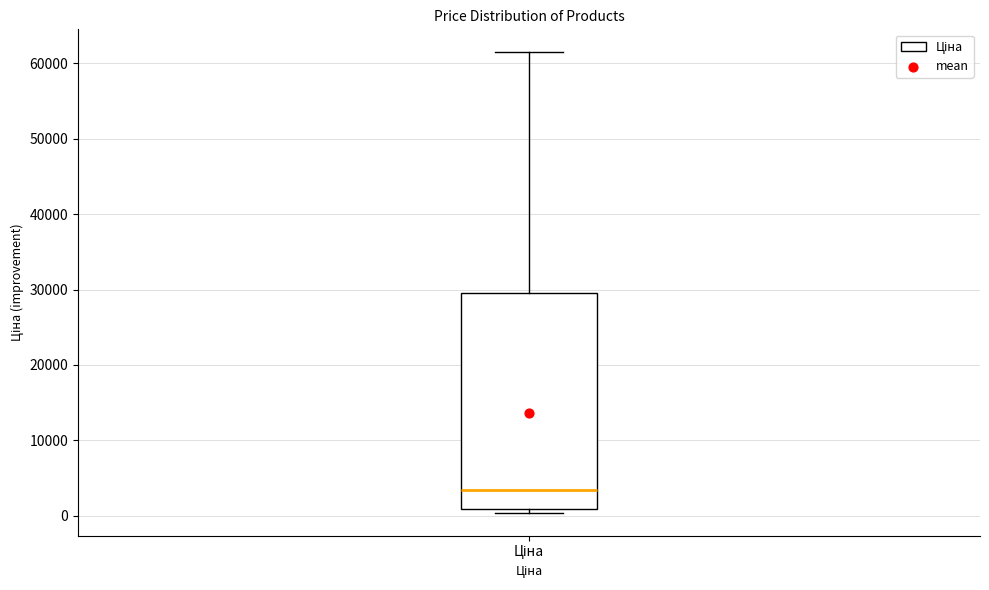

Transcribe this box plot: give where the median line is, the range the box spans, and where the two whiskers end, as read against the y-axis. The values are not printed on the chart, so give them approximately, as read against the axis.

median 3000, box 1000 to 29000, whiskers 0 to 61000